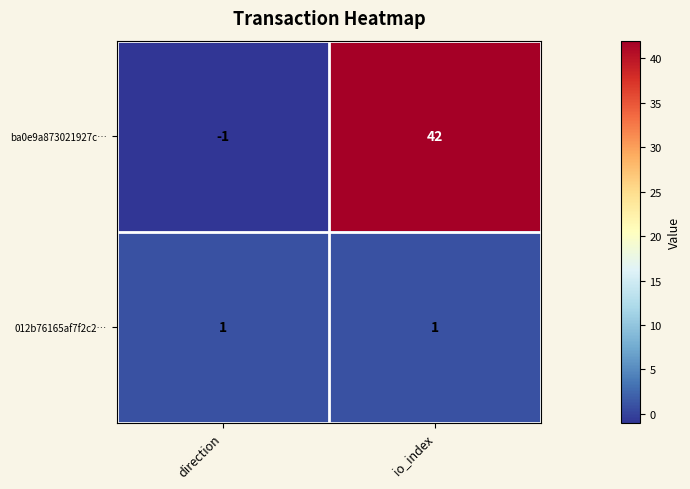

What is the spread (max minus min) of values at io_index?

41